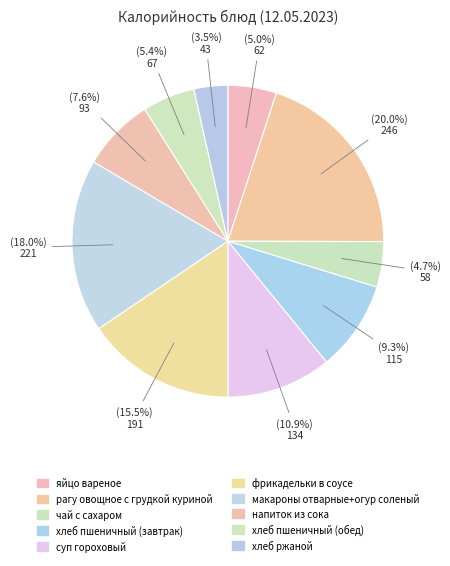

Which has a higher value, яйцо вареное or суп гороховый?

суп гороховый